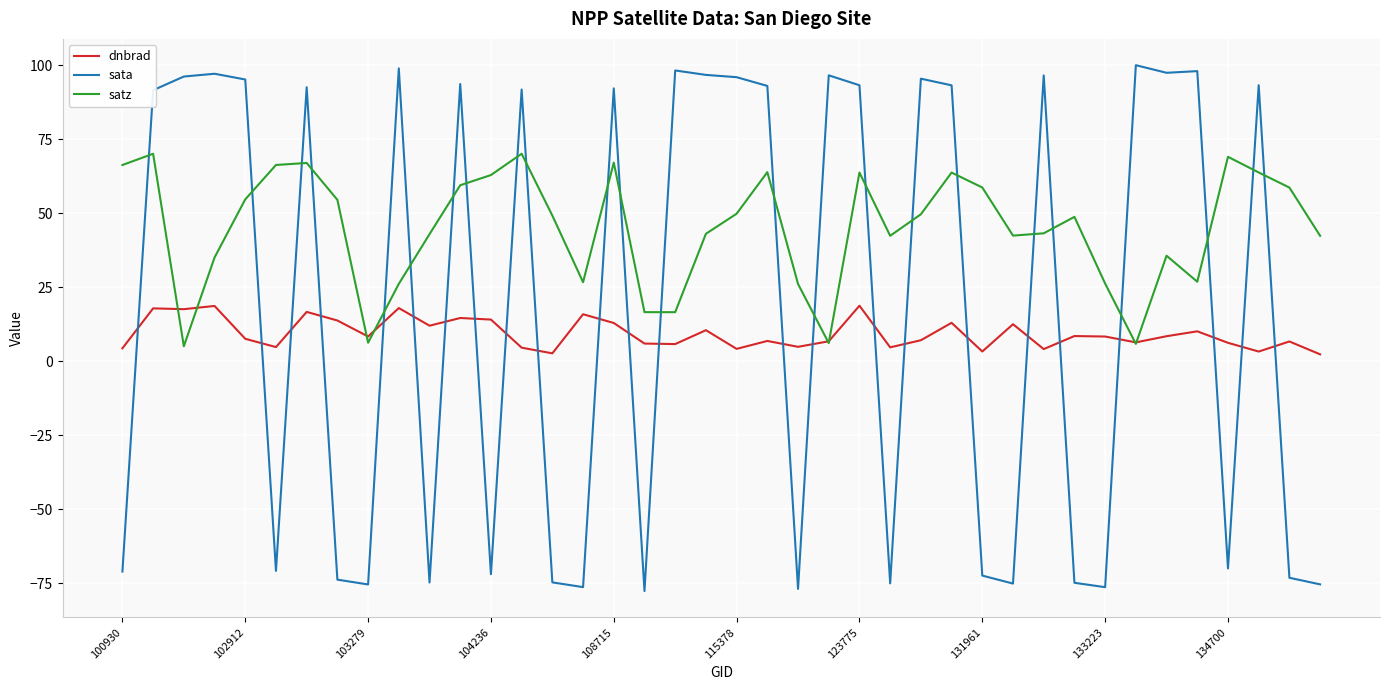

Which series has the largest range (max minus min)?

sata